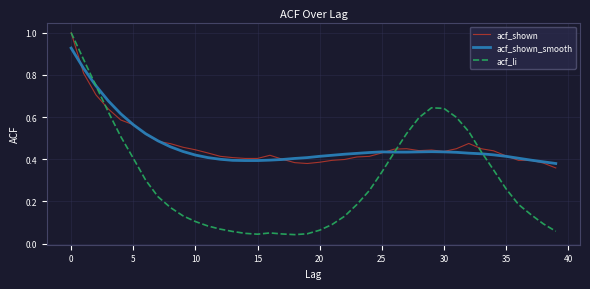

What is the highest value of the acf_shown series?

1.0